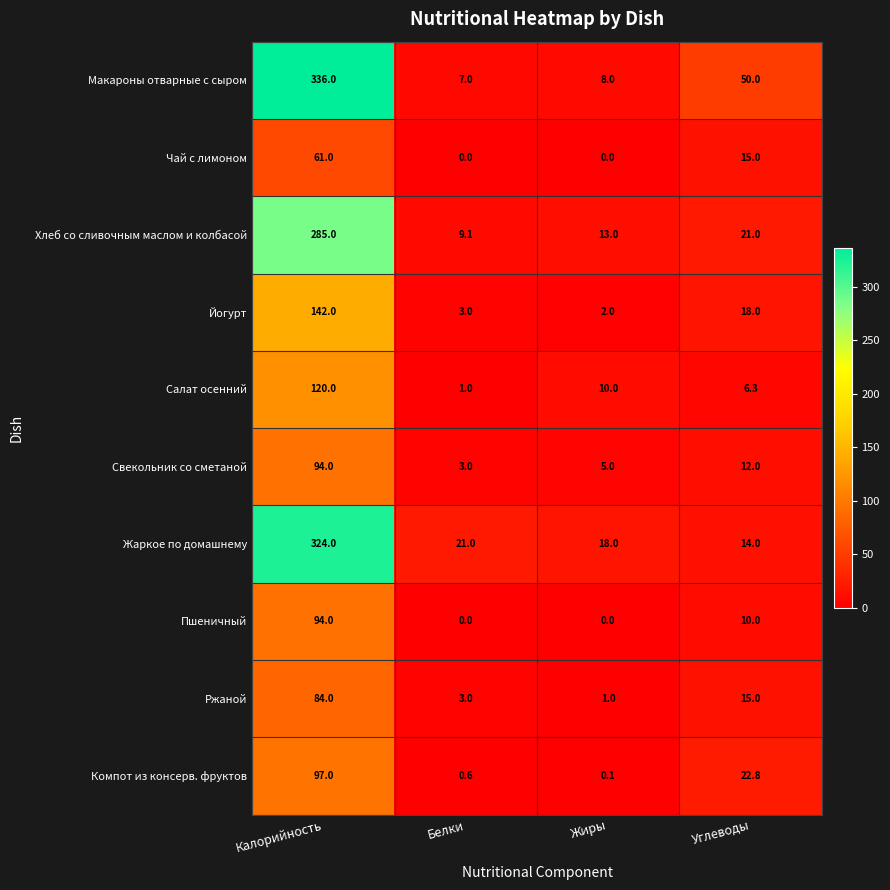

How many series are shown in this chart?

10